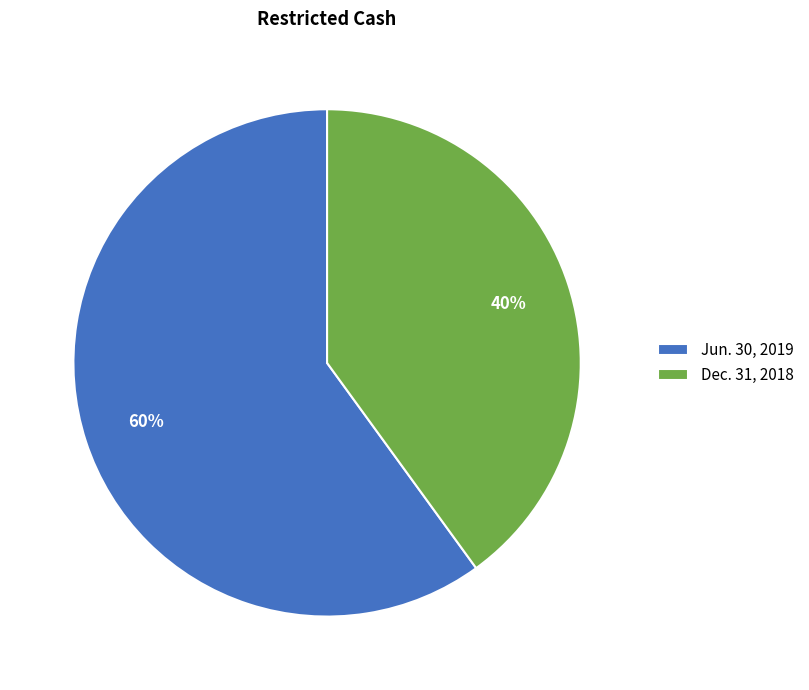

The Jun. 30, 2019 slice represents 60% of the pie. True or false?

True